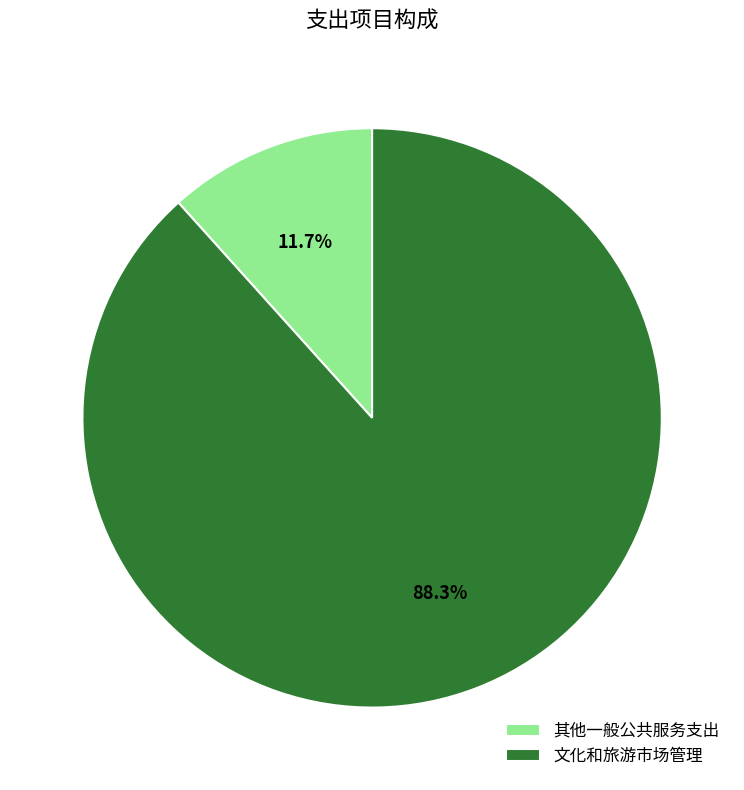

Rank the categories by value from highest to lowest.

文化和旅游市场管理, 其他一般公共服务支出